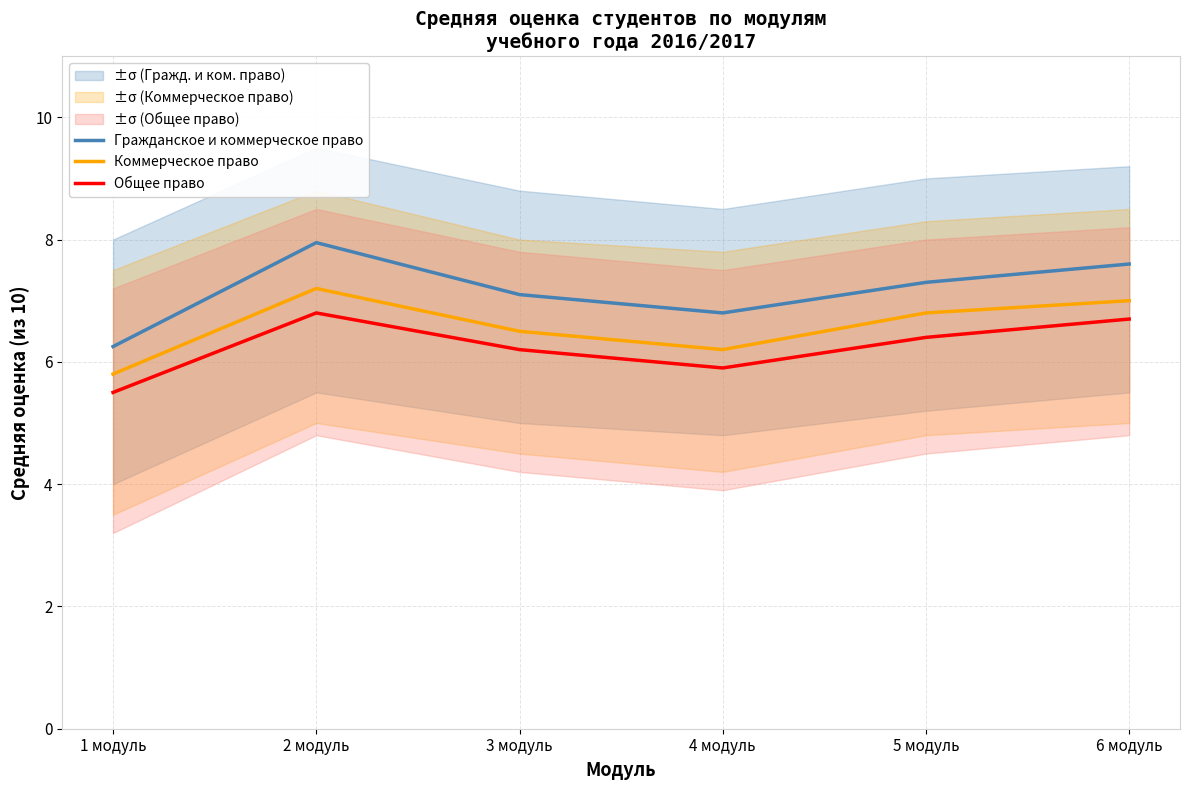

The Гражданское и коммерческое право series shows 11.3 at 3 модуль. True or false?

False